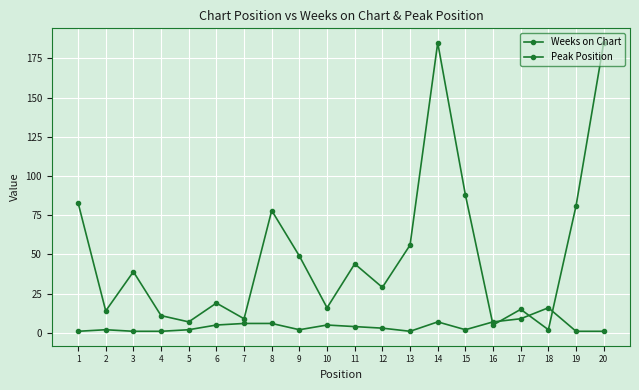

What is the sum of the Weeks on Chart values at 2 and 9?

63